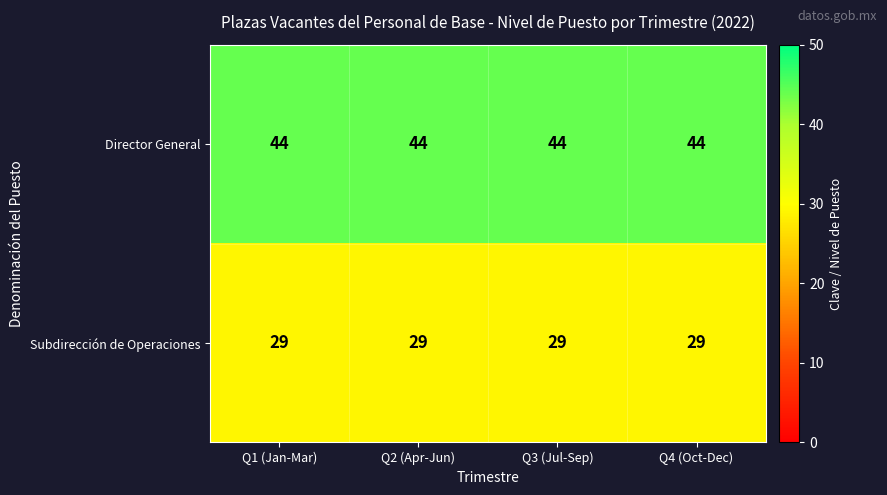

Rank the series by their maximum value, from highest to lowest.

Director General, Subdirección de Operaciones